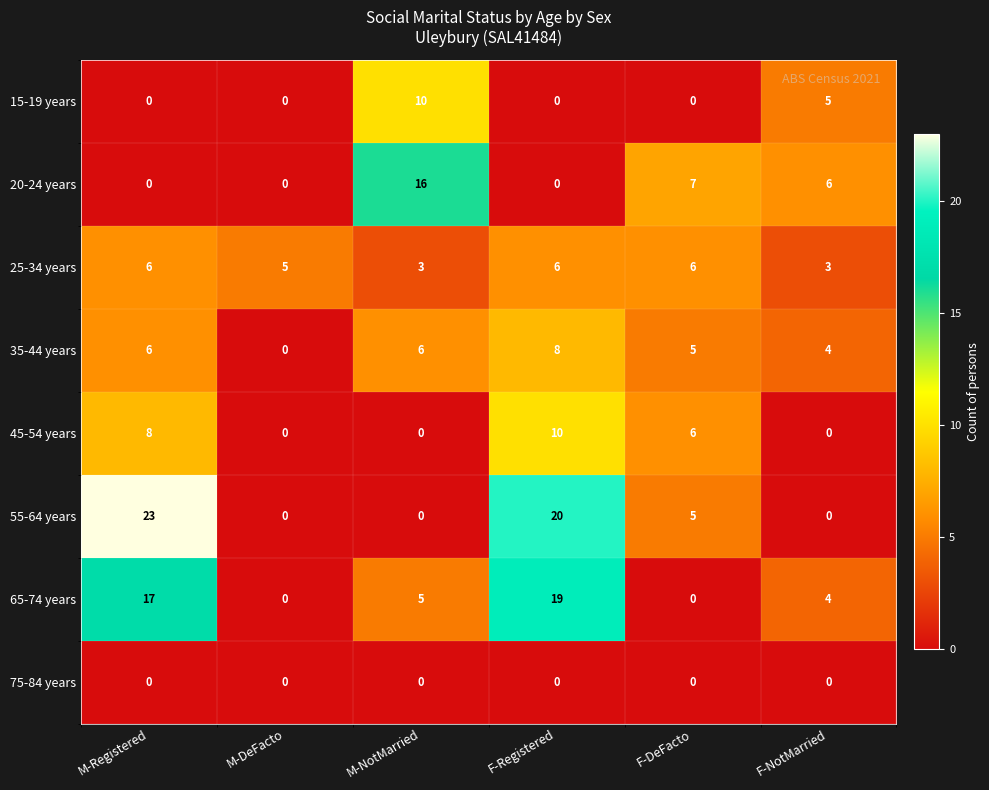

What is the difference between the highest and lowest values at F-Registered?

20